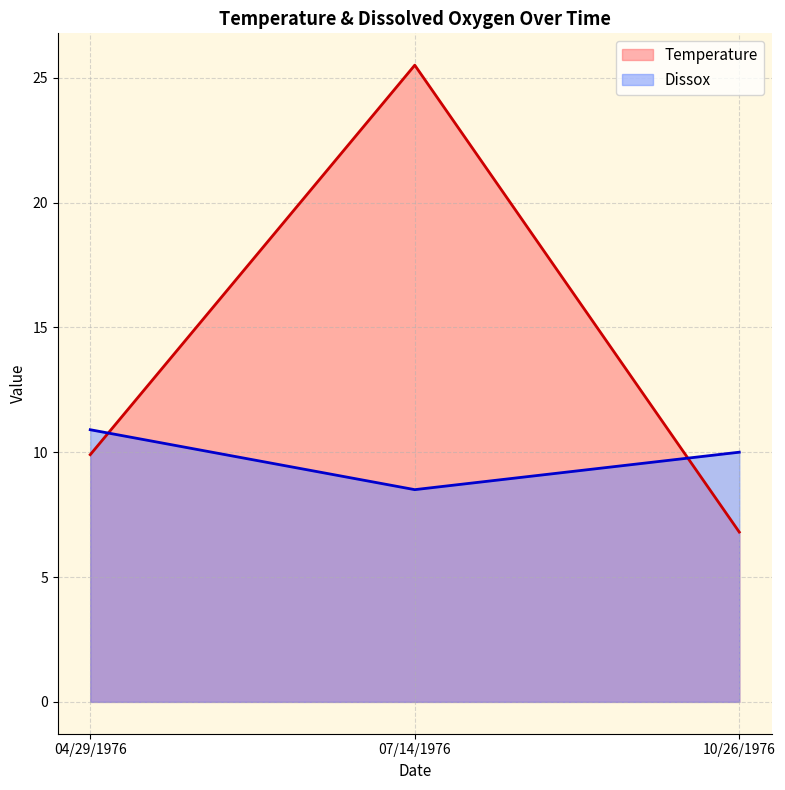

Reading left to right, what are all the values shown in this chart?

Temperature: 9.9	25.5	6.8
Dissox: 10.9	8.5	10.0